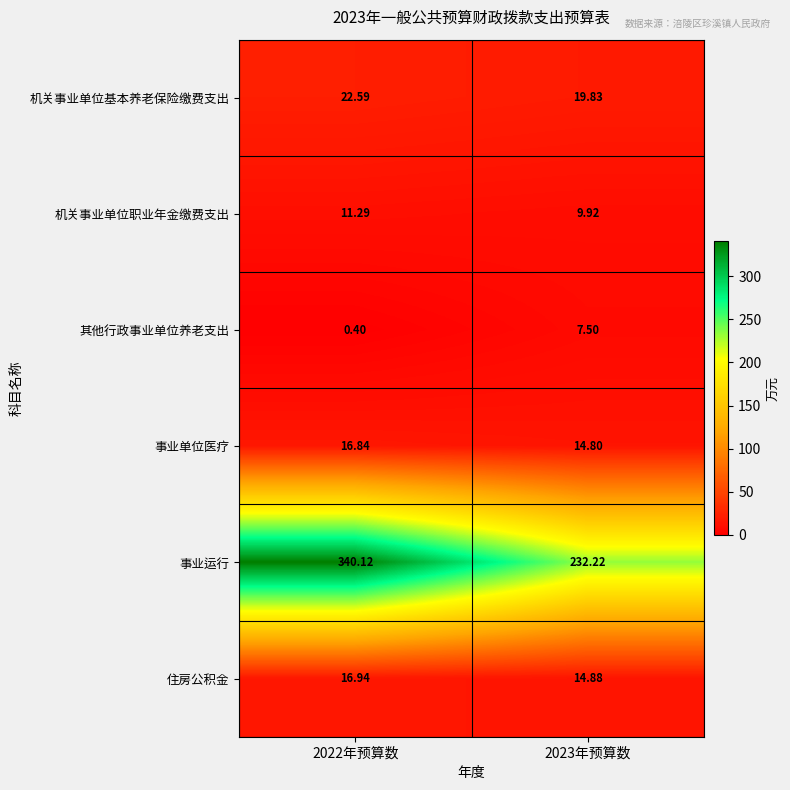

Between 2022年预算数 and 2023年预算数, which series saw the biggest shift?

事业运行